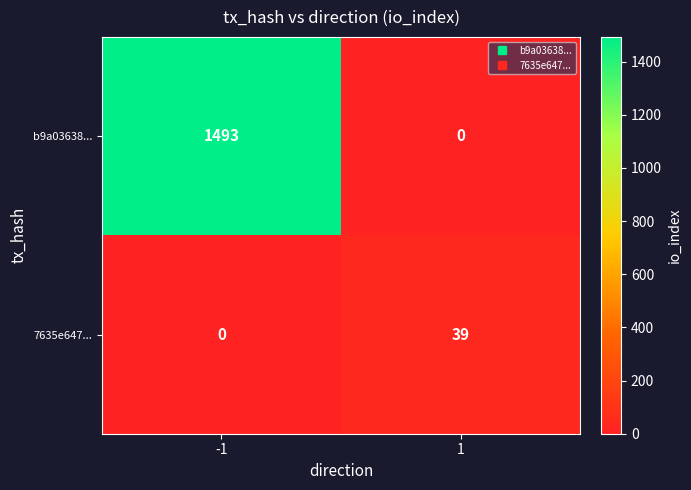

Rank the series by their maximum value, from highest to lowest.

b9a03638..., 7635e647...